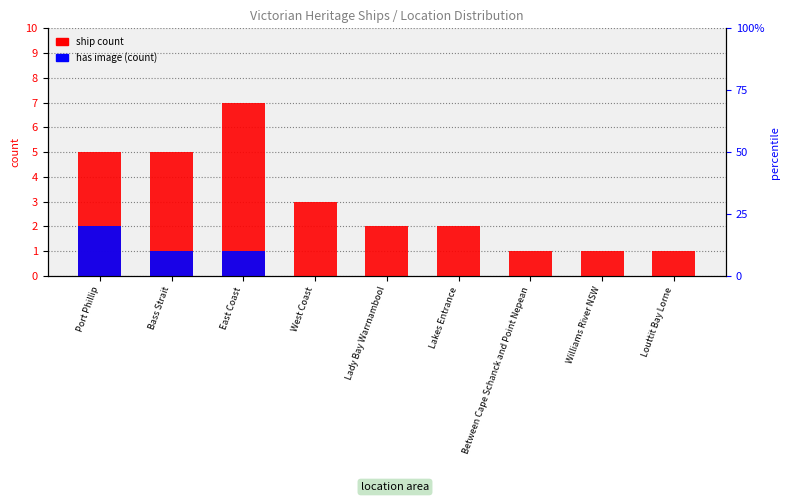

How many data points does each series have?

9